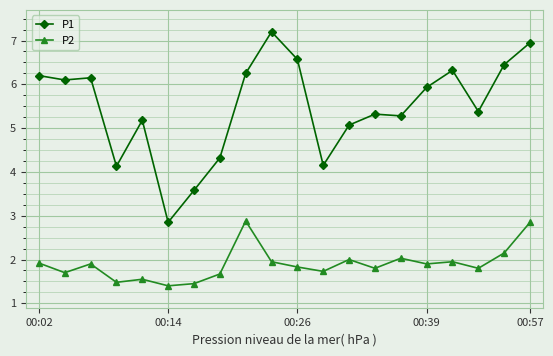

What is the sum of all P2 values?

37.9